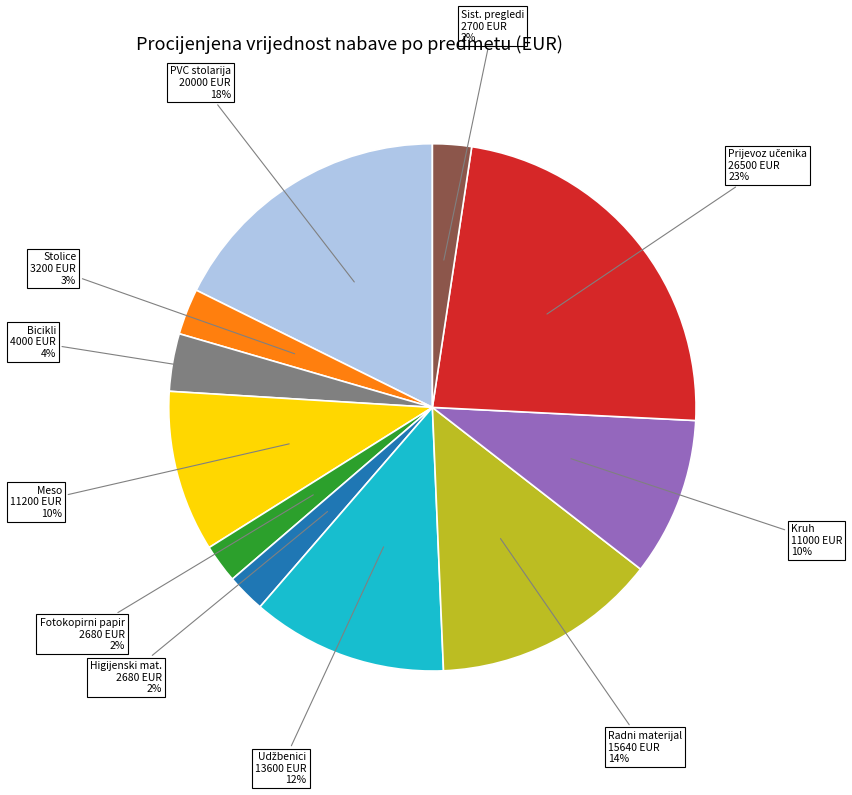

Does any single category account for the majority?

No